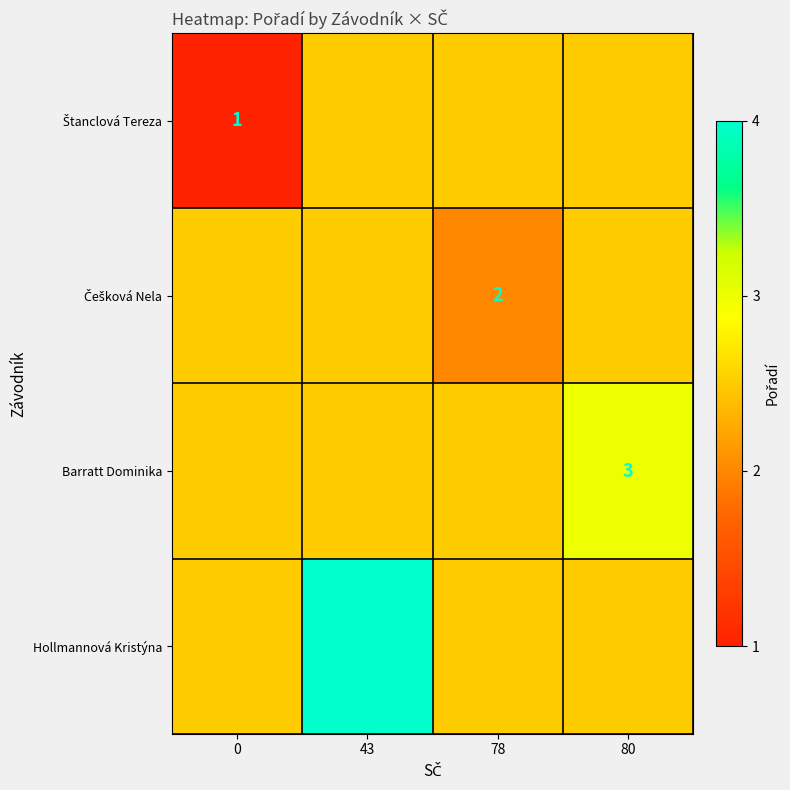

Between 43 and 80, which is larger?

43